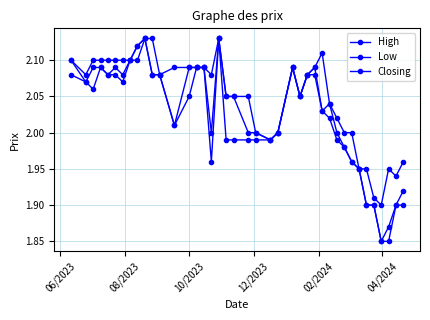

What is the average value of the High series?

2.0